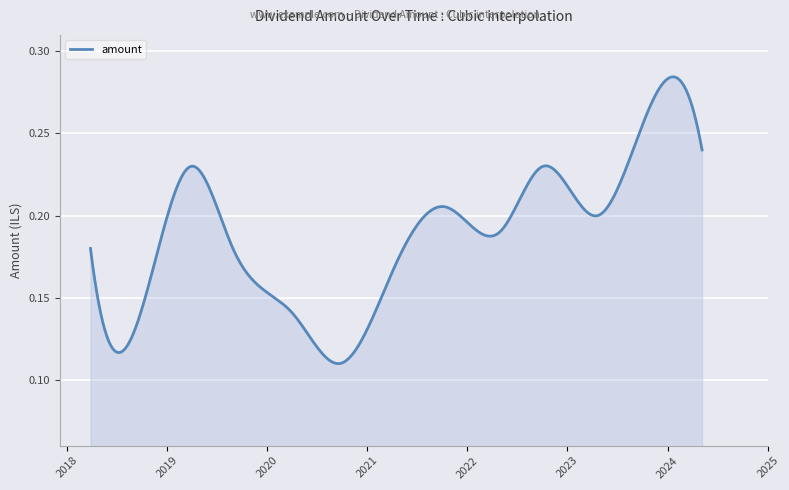

Count the values in the range 0 to 1.

300